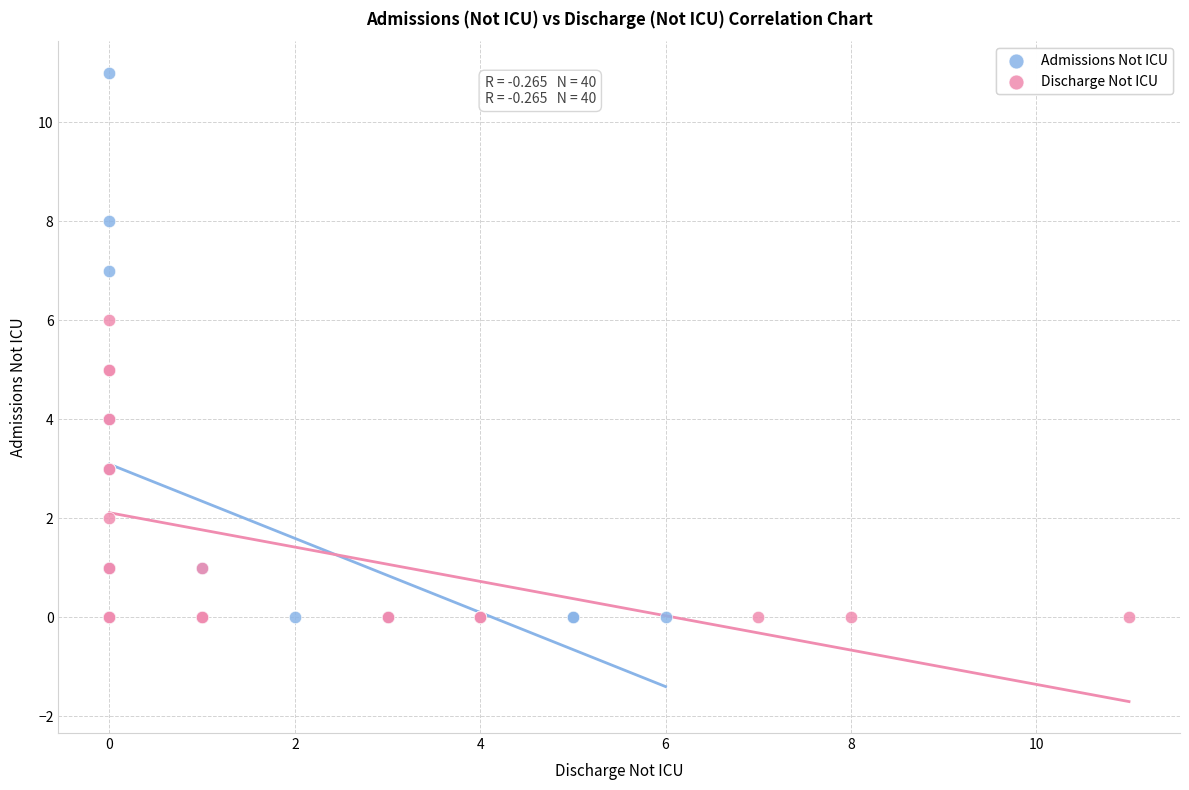

Which series reaches the maximum Y coordinate?

Admissions Not ICU